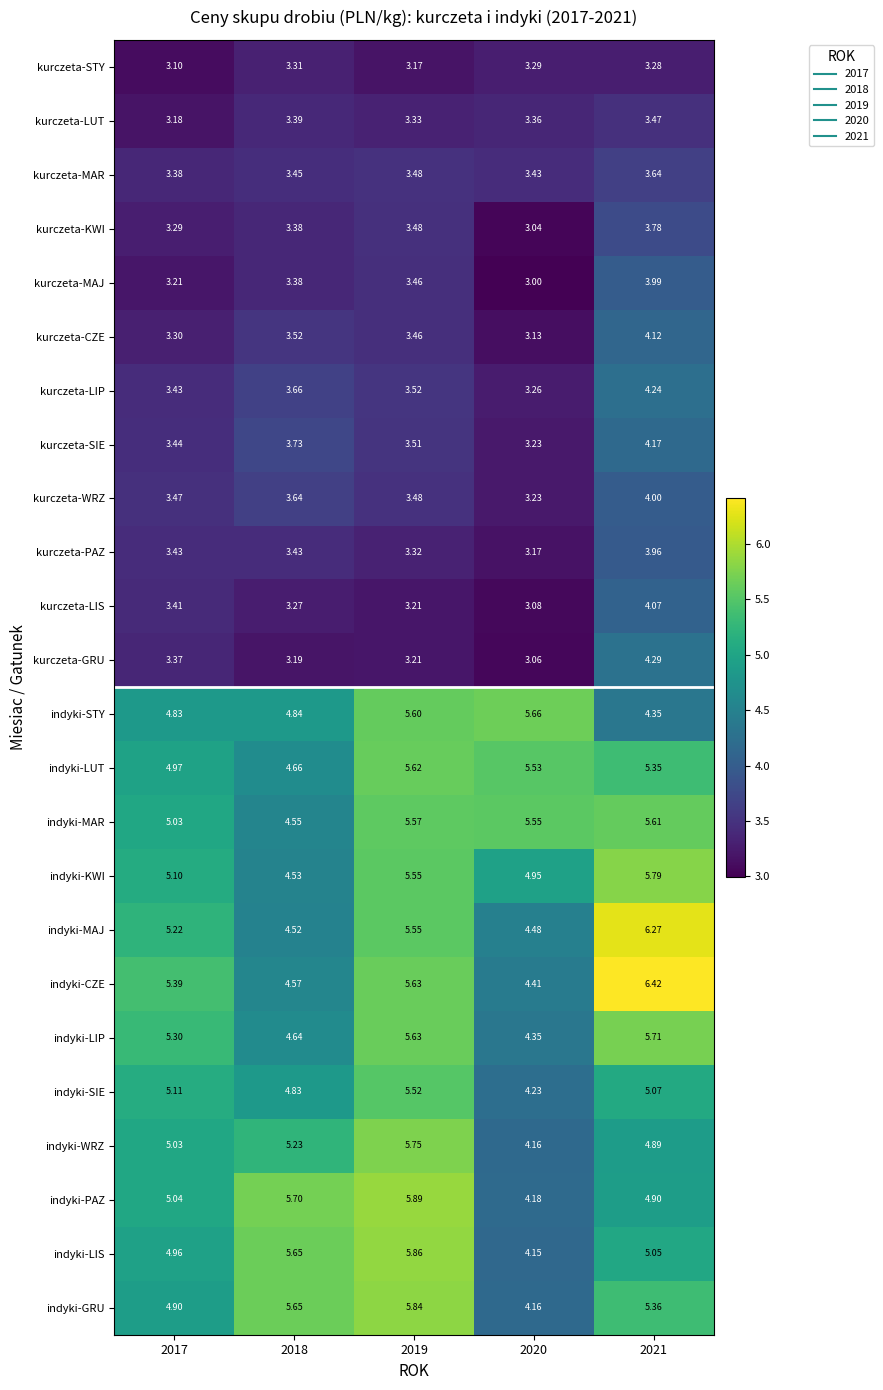

Is the value of indyki-LIS at 2019 greater than the value of kurczeta-KWI at 2020?

Yes